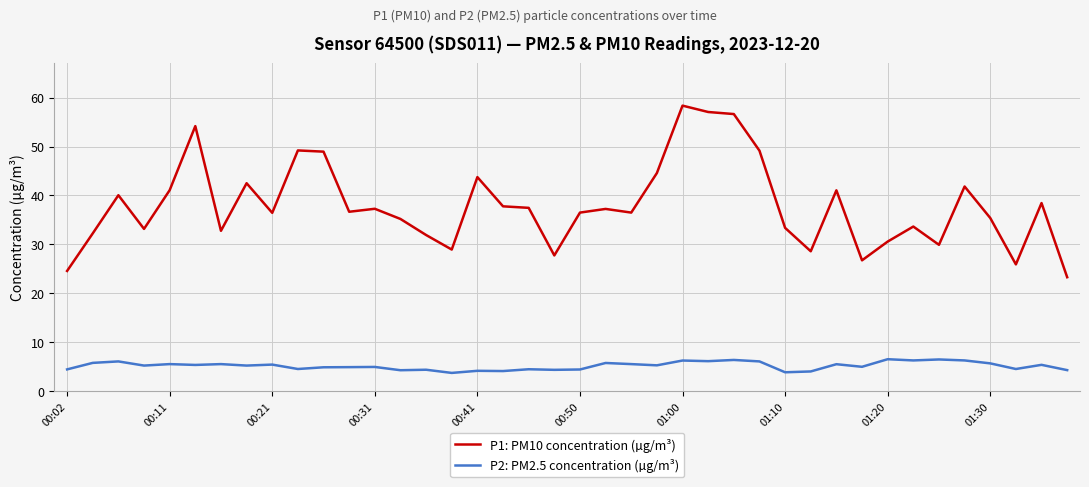

What is the difference between the maximum and minimum values in the P2: PM2.5 concentration (µg/m³) series?

2.8